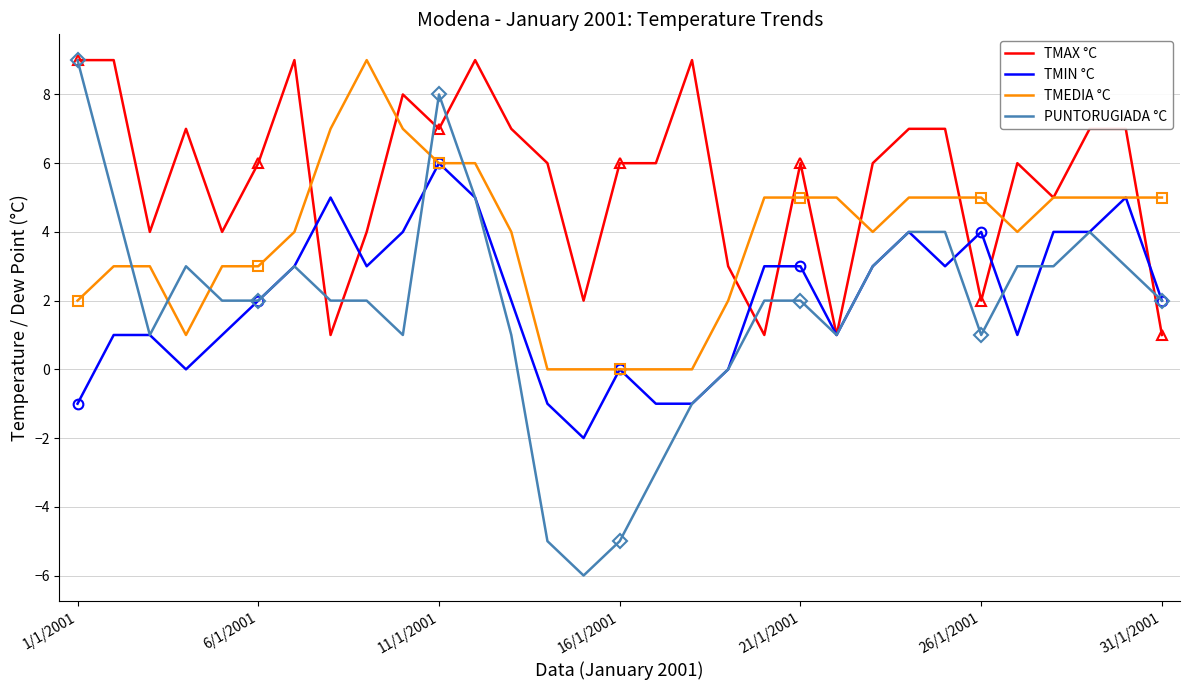

At which label does PUNTORUGIADA °C first exceed 2?

1/1/2001